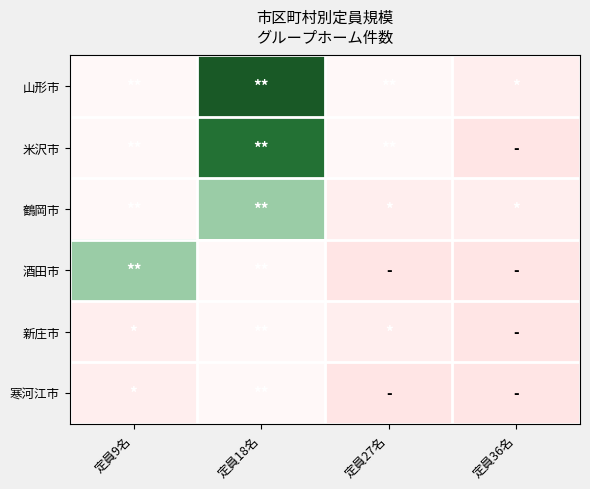

Between 定員9名 and 定員36名, which is larger?

定員9名